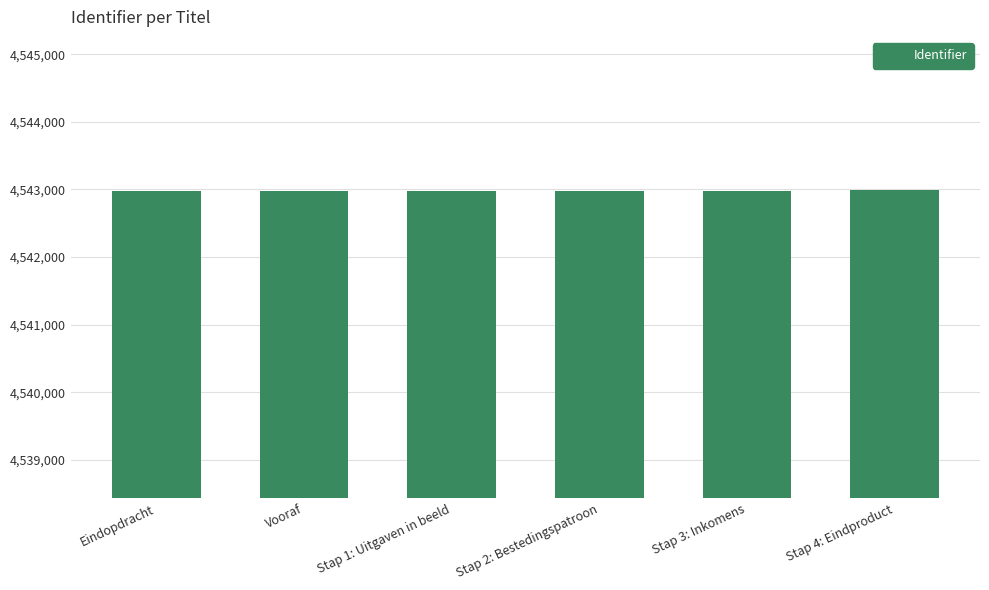

What is the ratio of the value at Stap 2: Bestedingspatroon to the value at Eindopdracht?

1.0